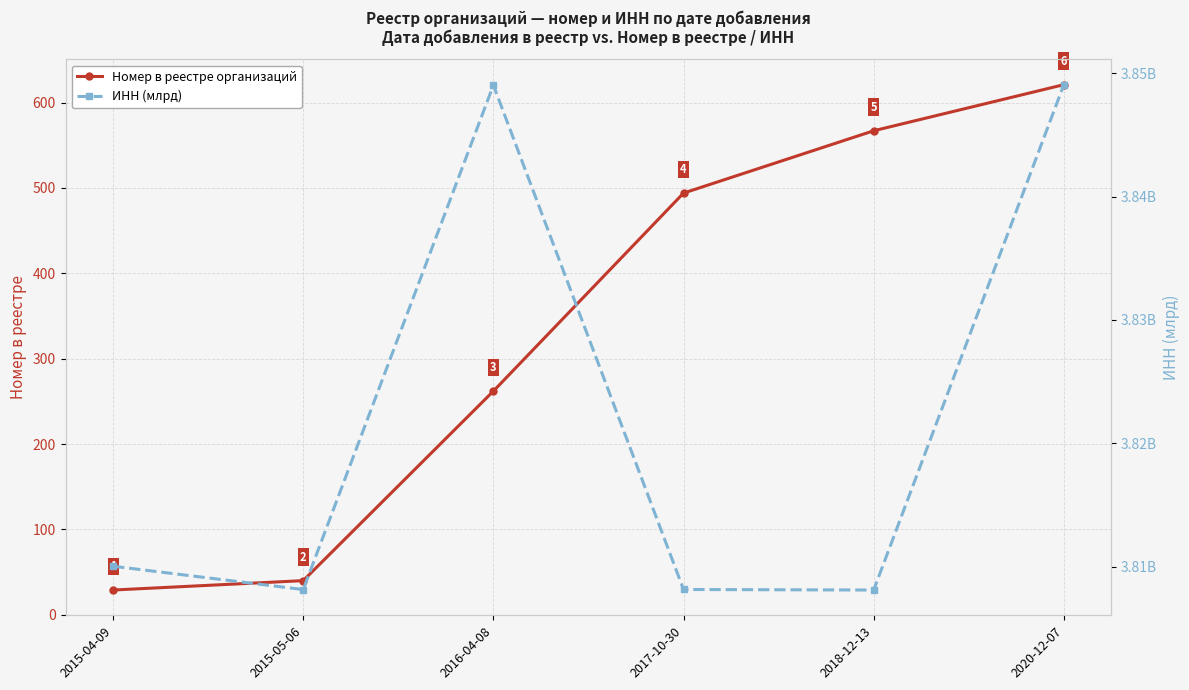

What is the maximum value for ИНН (млрд)?

3.8